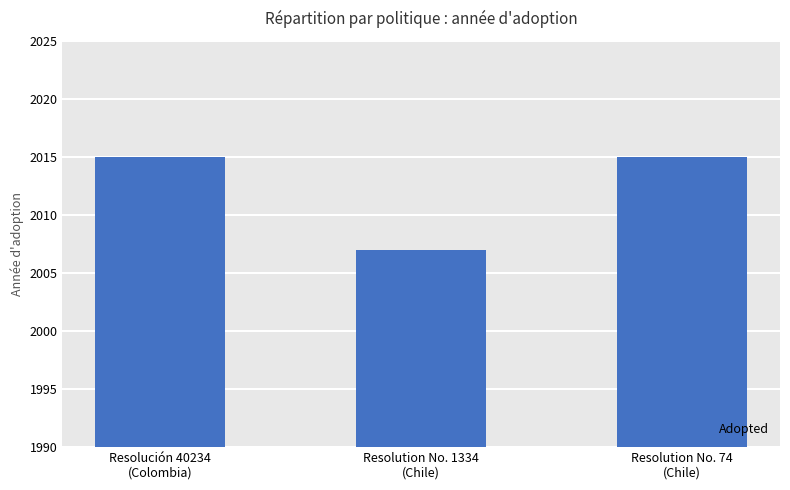

What is the average value?

2012